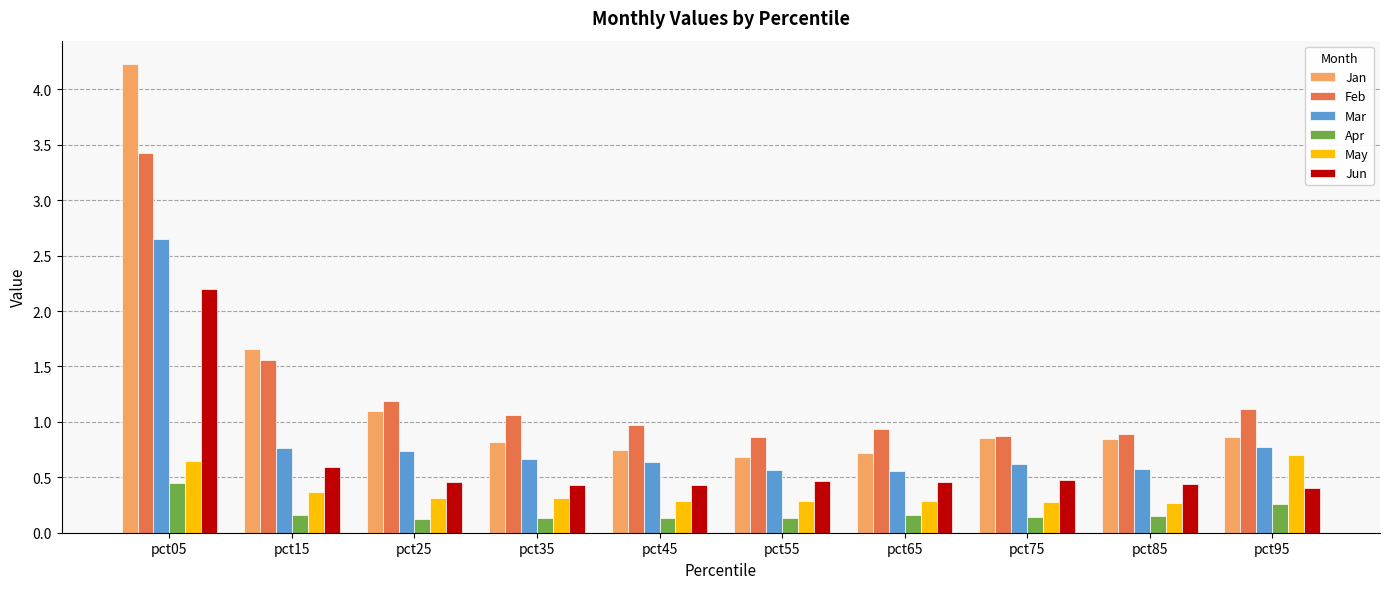

How many bars are there in each group?

6